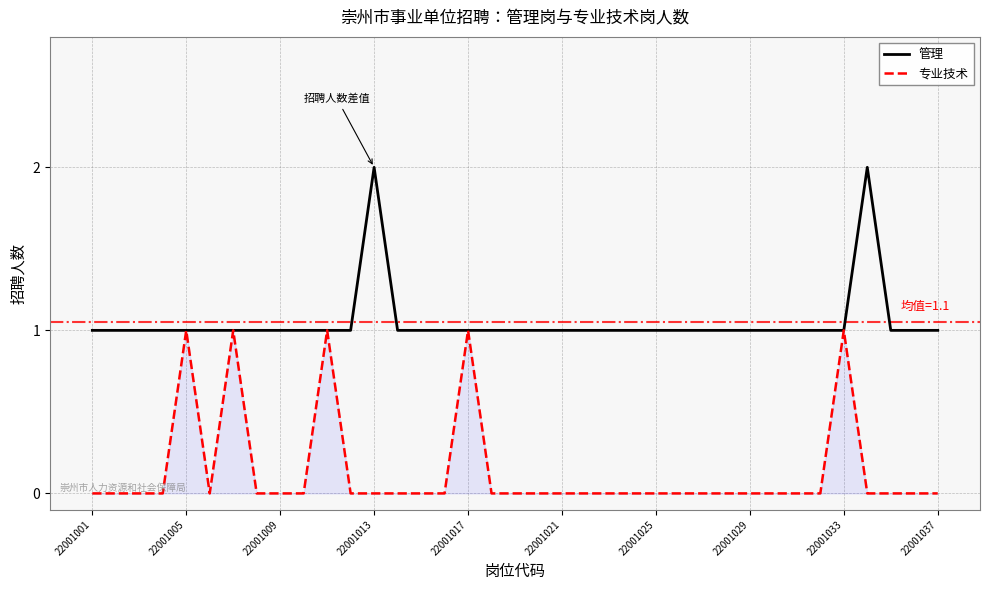

List the series in order of their overall mean, lowest first.

专业技术, 管理